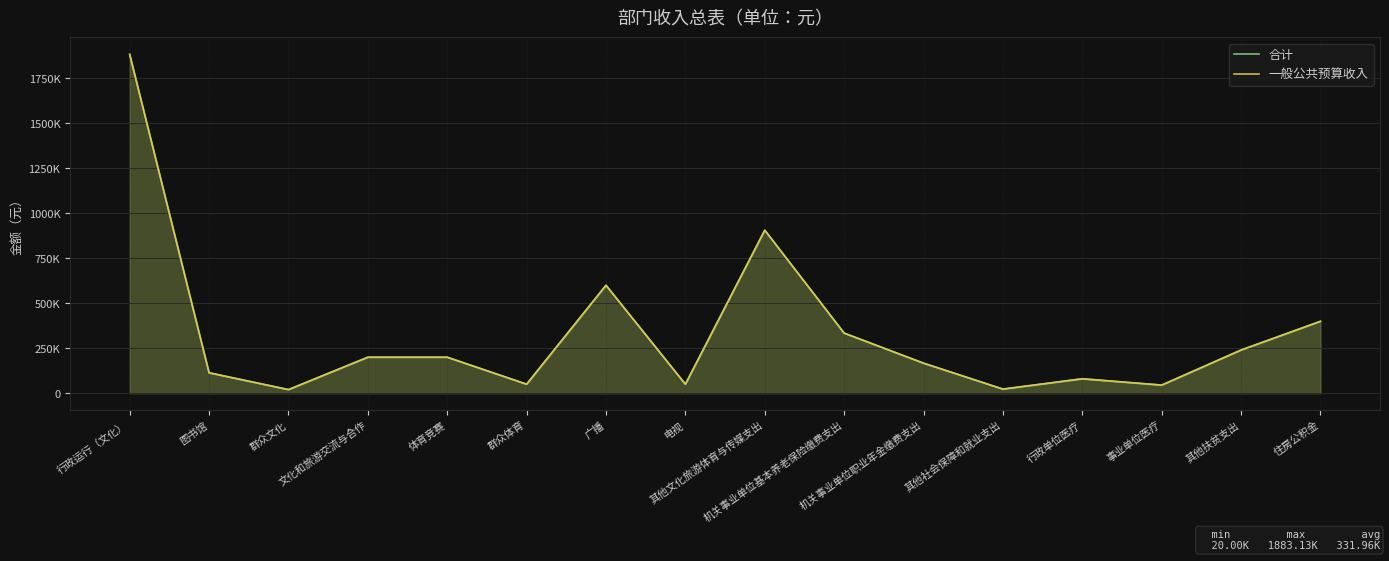

True or false: 合计 has a value of 80814 at 群众体育.

False